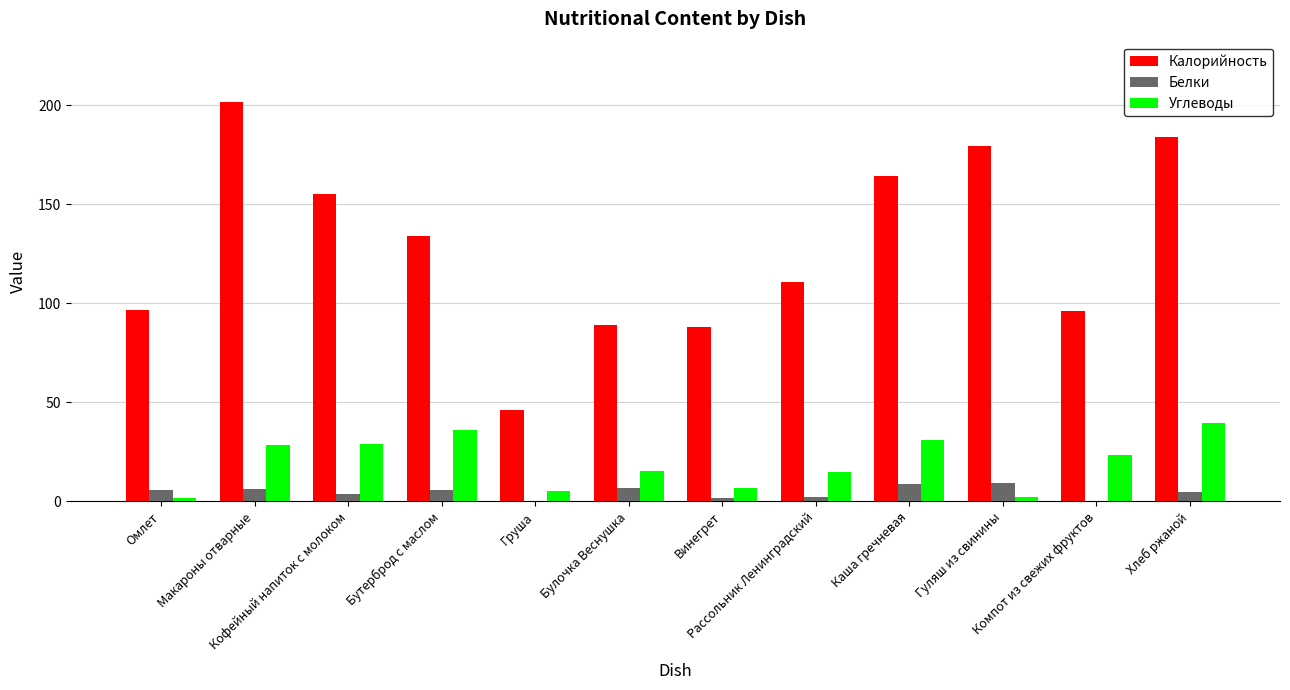

What is the approximate value of Белки at Груша?

0.2